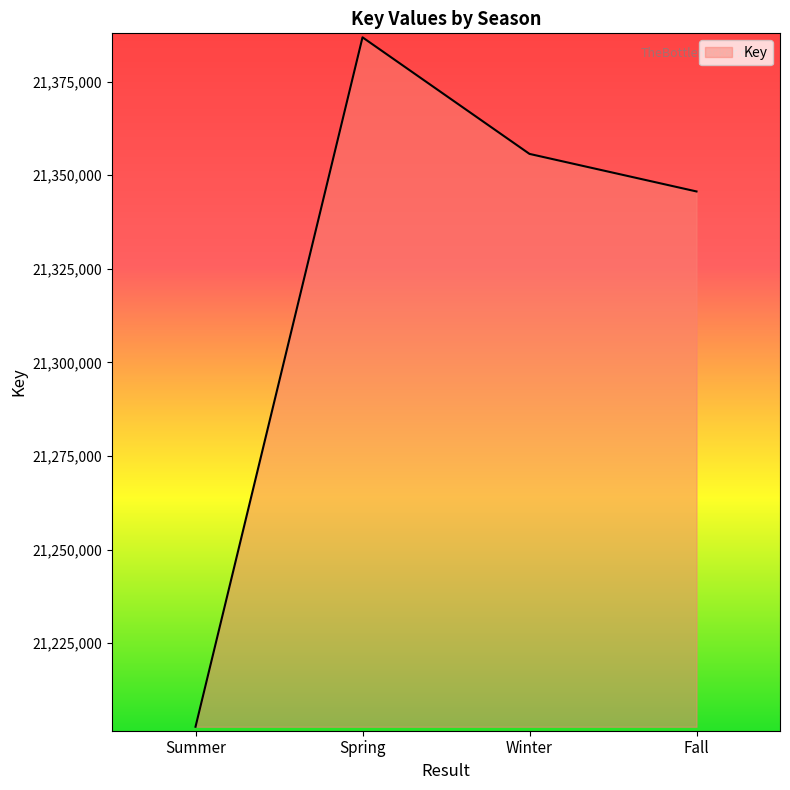

Which label corresponds to the smallest value in the chart?

Summer